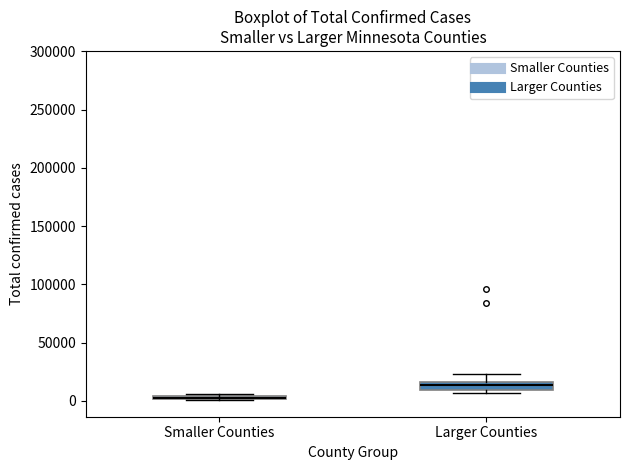

Where is the upper edge of the box for Larger Counties on the y-axis? The values are not printed on the chart, so give them approximately, as read against the axis.

15000